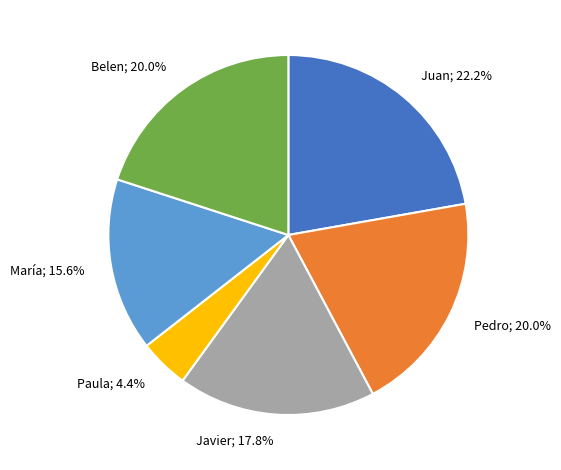

To the nearest percent, what is the average slice percentage?

17%